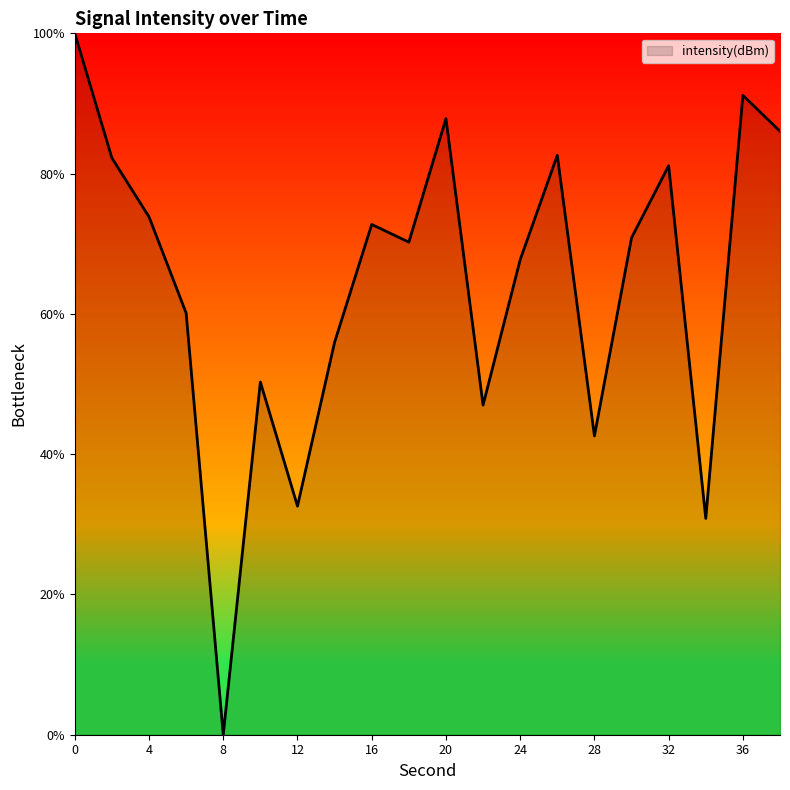

What is the maximum value shown in the chart?

100.0